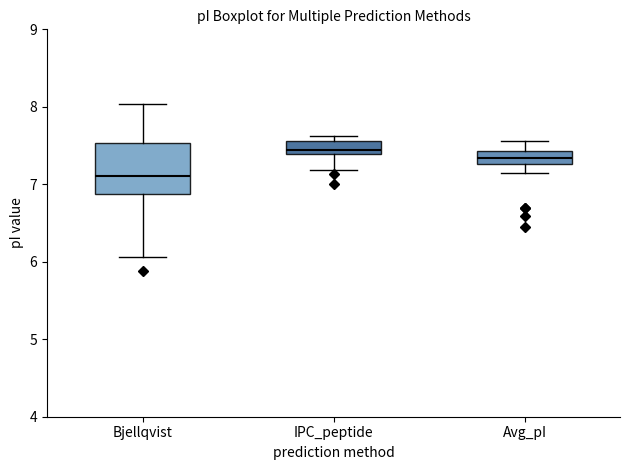

Which box is the tallest, from its lower edge to its upper edge?

Bjellqvist